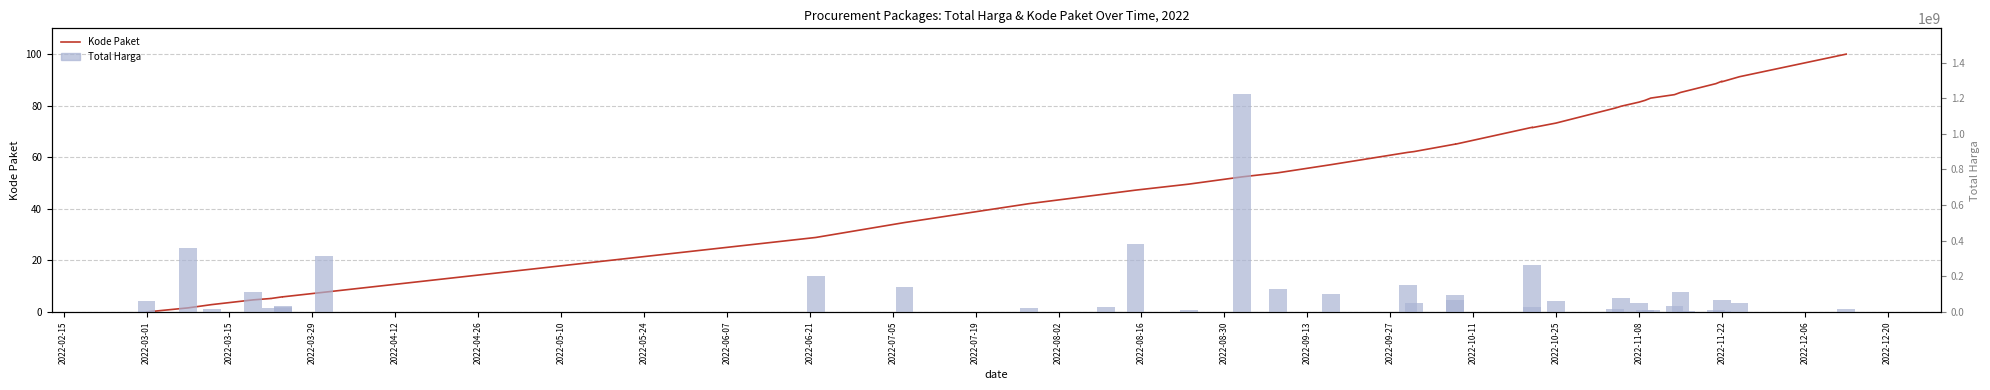

Which series has the largest range (max minus min)?

Total Harga